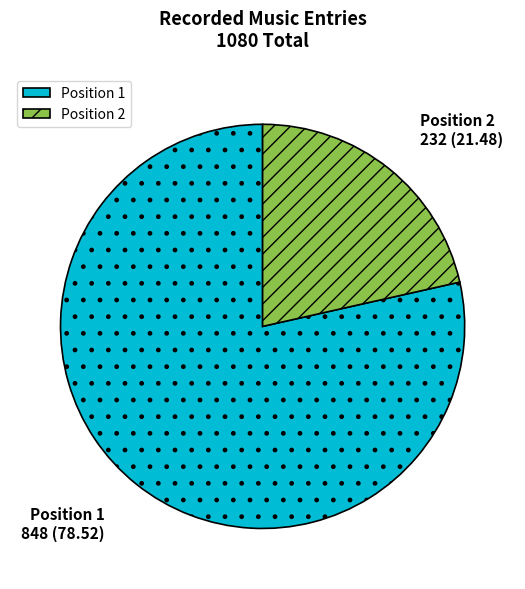

Rank the categories by value from highest to lowest.

Position 1, Position 2